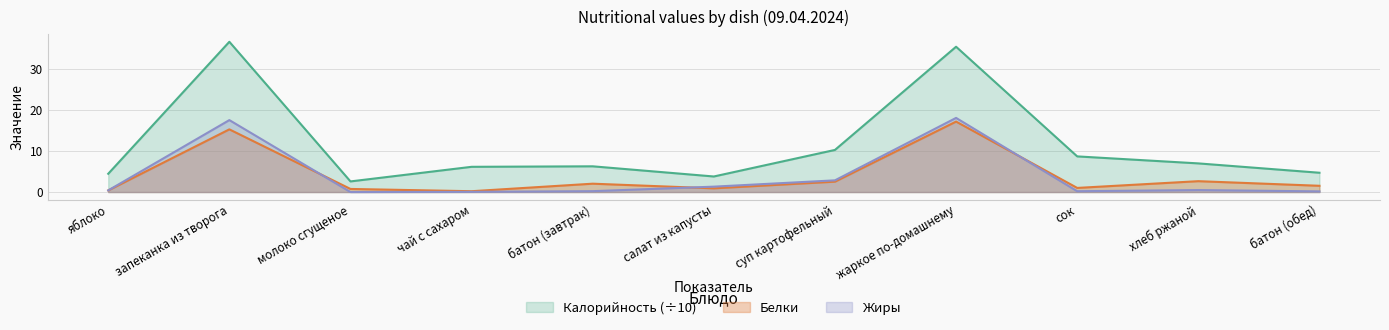

How many interior local valleys does the Жиры series have?

2